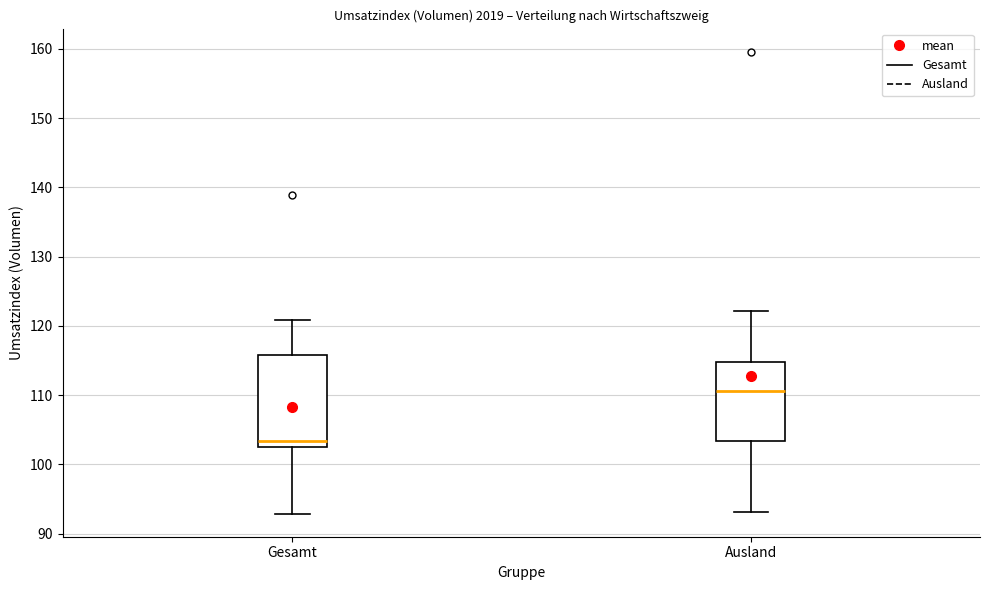

Reading left to right, read every box against the y-axis: the position of its median line, the range the box covers, and the ends of its whiskers. The values are not printed on the chart, so give them approximately, as read against the axis.

Gesamt: median 103 (just above the box's lower edge), box 103 to 116, whiskers 93 to 121
Ausland: median 111, box 103 to 115, whiskers 93 to 122